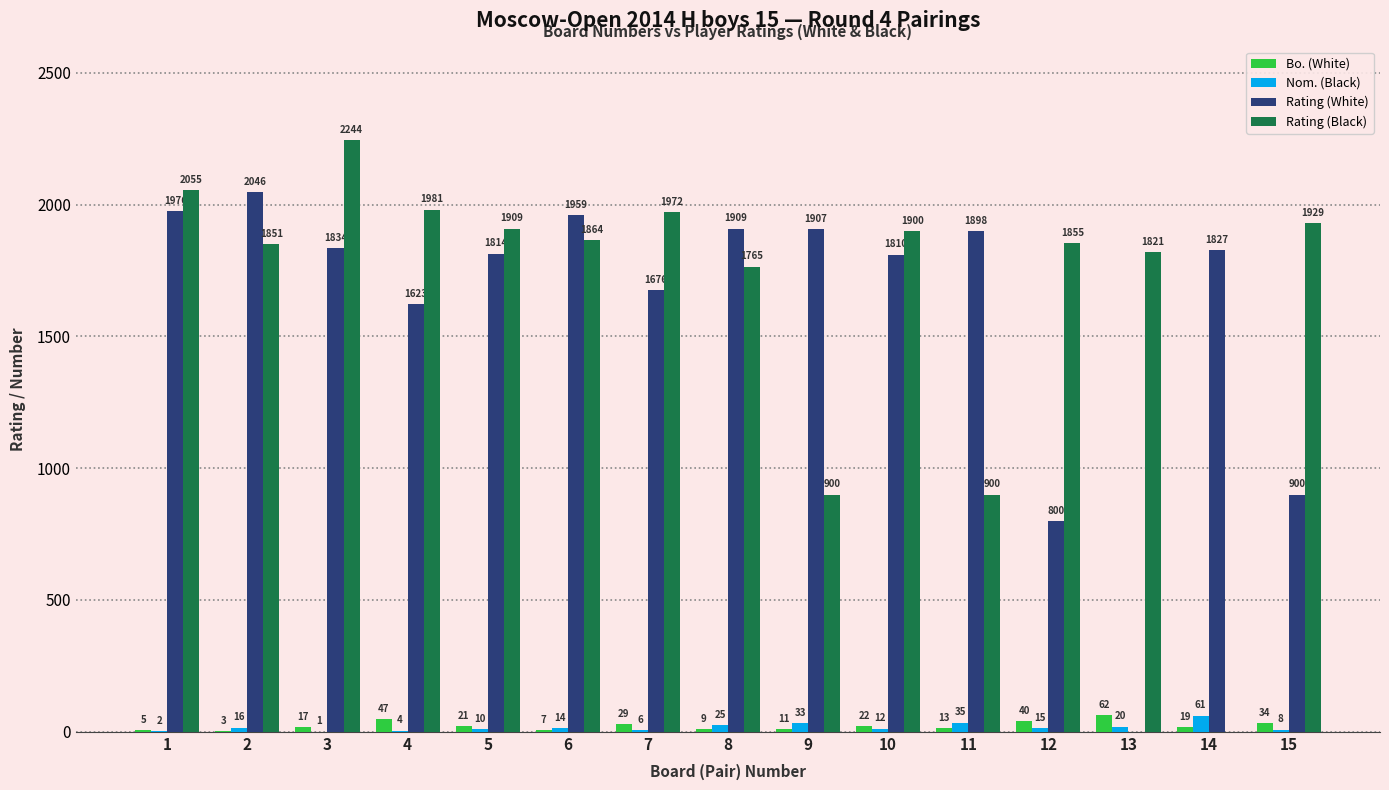

Which series changed the most between 1 and 10?

Rating (White)